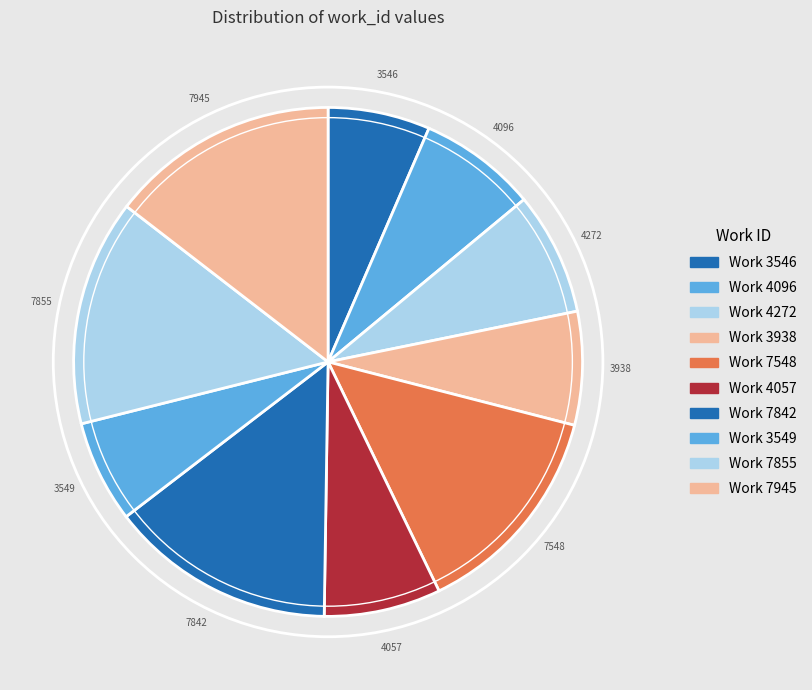

To the nearest percent, what portion does Work 7842 represent?

14%